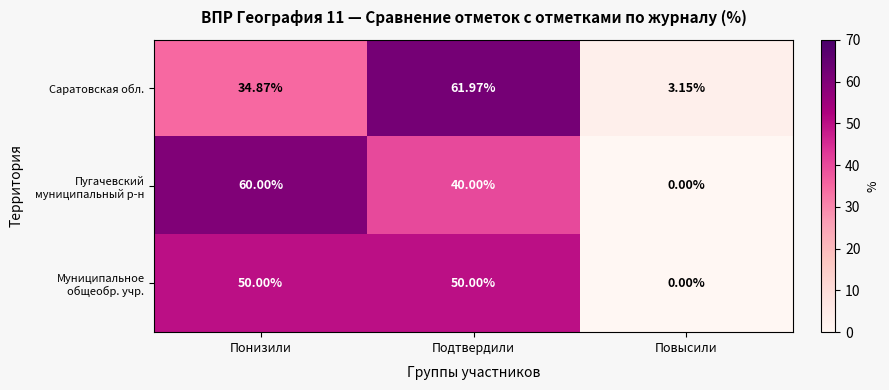

Rank the categories by Саратовская обл. value from lowest to highest.

Повысили, Понизили, Подтвердили